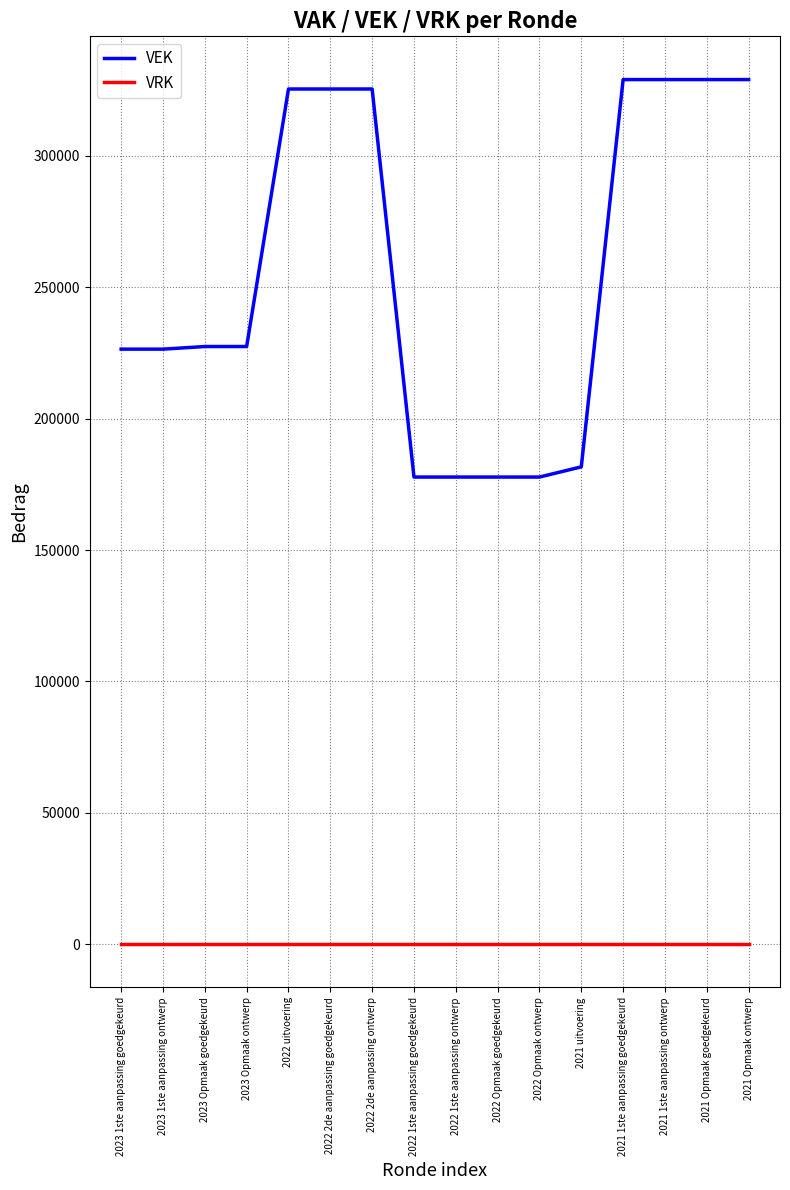

Between 2023 1ste aanpassing ontwerp and 2021 1ste aanpassing goedgekeurd, which series saw the biggest shift?

VEK